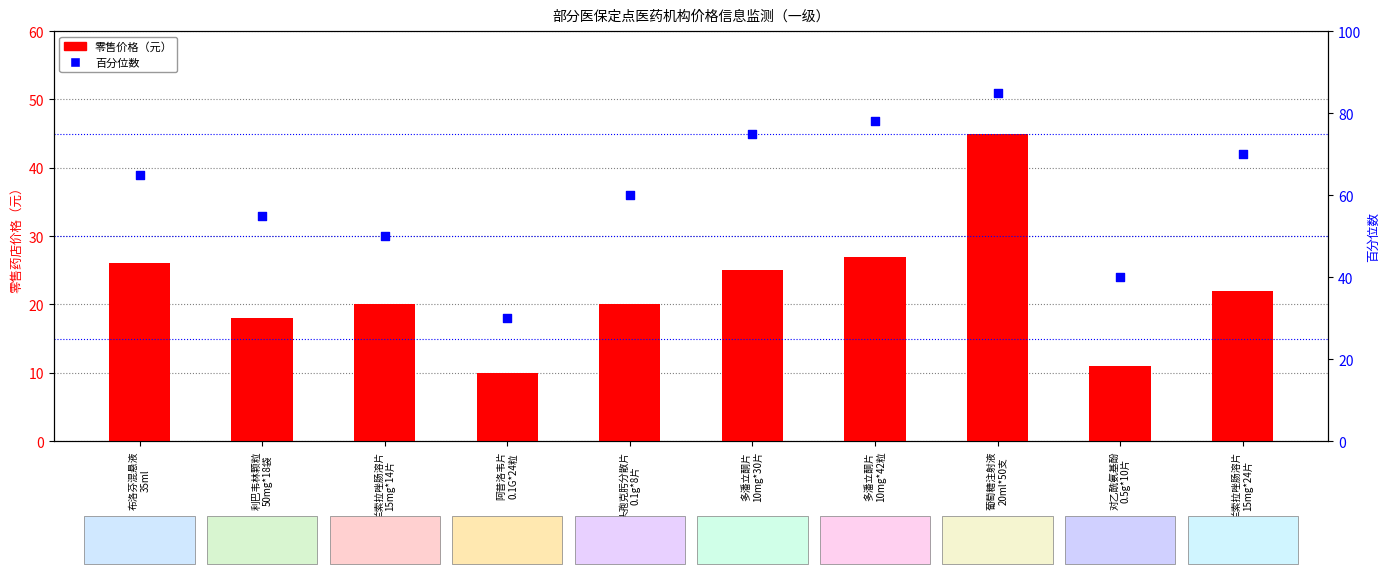

Which series contains the lowest Y value?

零售价格（元）